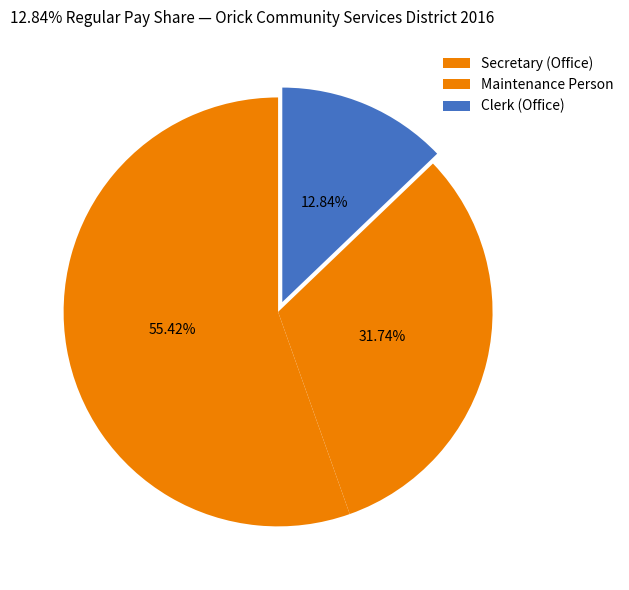

The Maintenance Person slice represents 32% of the pie. True or false?

True